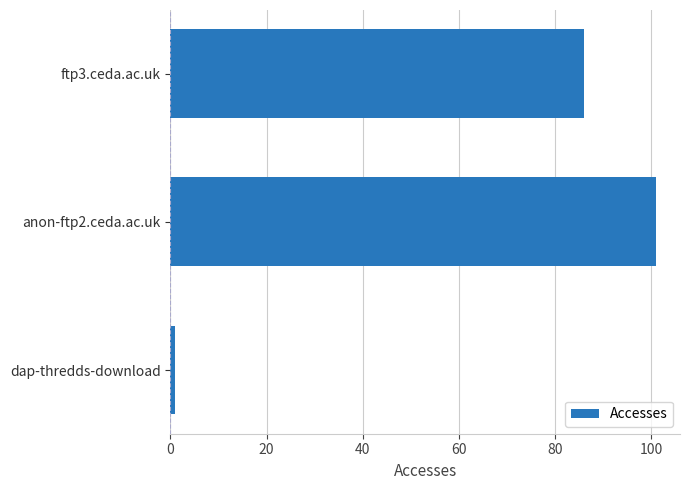

What is the sum of all values?

188